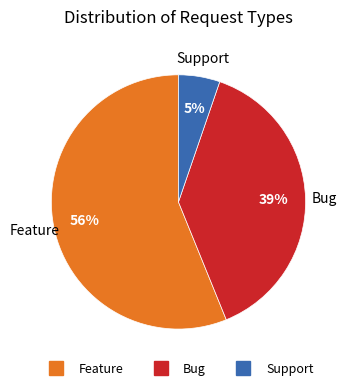

Rank the categories by value from highest to lowest.

Feature, Bug, Support